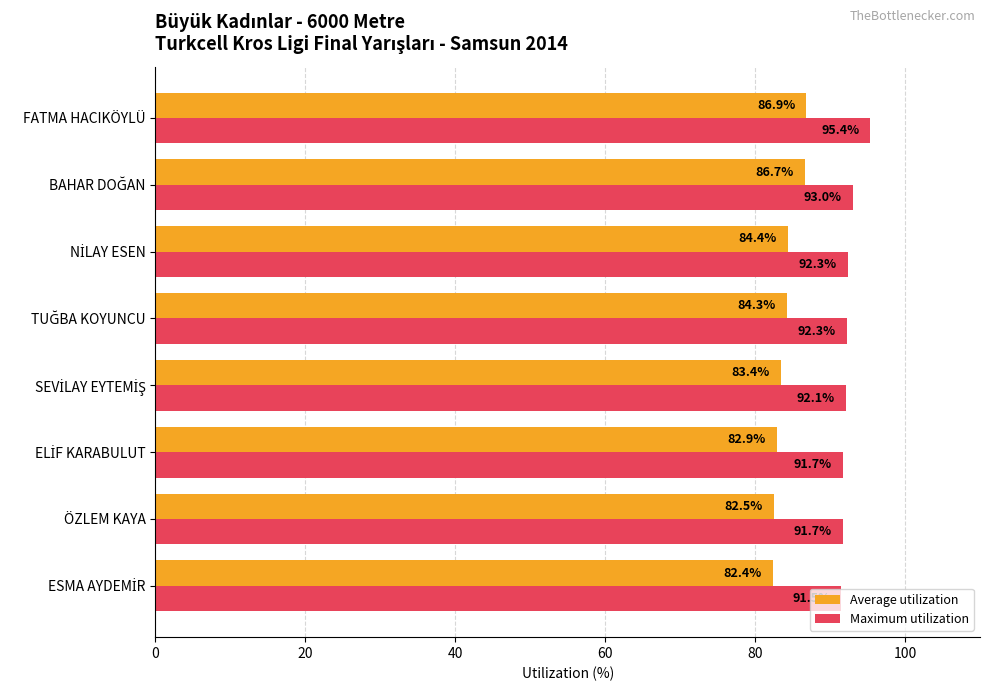

At which label does Maximum utilization reach its peak?

FATMA HACIKÖYLÜ